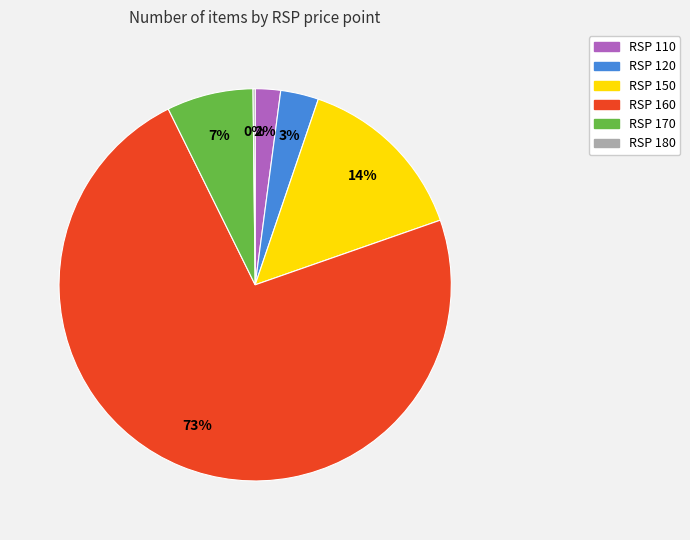

True or false: RSP 150 accounts for 14% of the total.

True